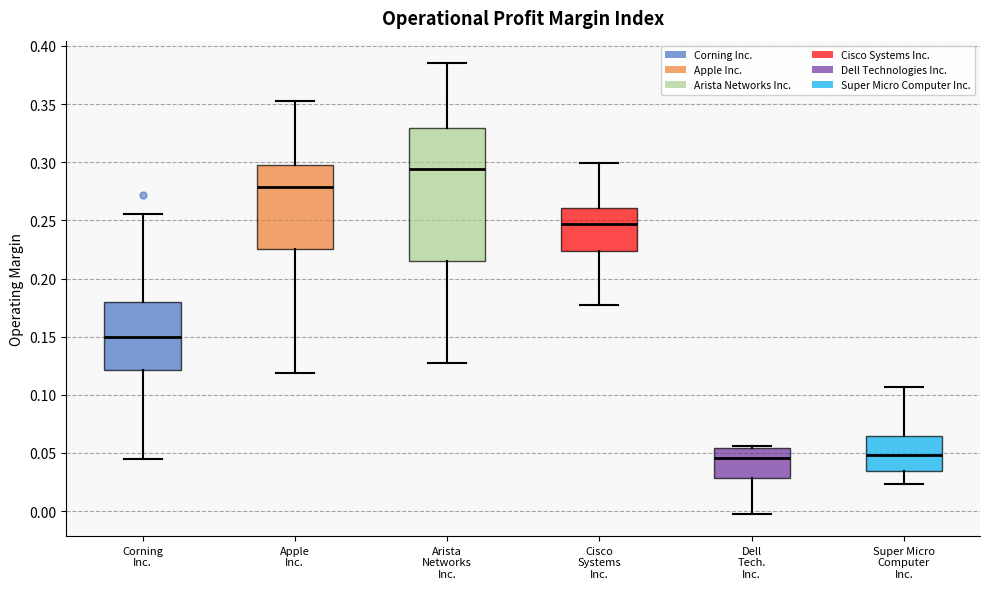

Reading left to right, transcribe this box plot: for each box, give where its median line is, the range the box spans, and where its two whiskers end, as read against the y-axis. The values are not printed on the chart, so give them approximately, as read against the axis.

Corning Inc.: median 0.150, box 0.120 to 0.180, whiskers 0.045 to 0.255
Apple Inc.: median 0.280, box 0.225 to 0.300, whiskers 0.120 to 0.355
Arista Networks Inc.: median 0.295, box 0.215 to 0.330, whiskers 0.125 to 0.385
Cisco Systems Inc.: median 0.245, box 0.225 to 0.260, whiskers 0.180 to 0.300
Dell Tech. Inc.: median 0.045, box 0.030 to 0.055, whiskers 0.000 to 0.055 (just above the box's upper edge)
Super Micro Computer Inc.: median 0.050, box 0.035 to 0.065, whiskers 0.025 to 0.105